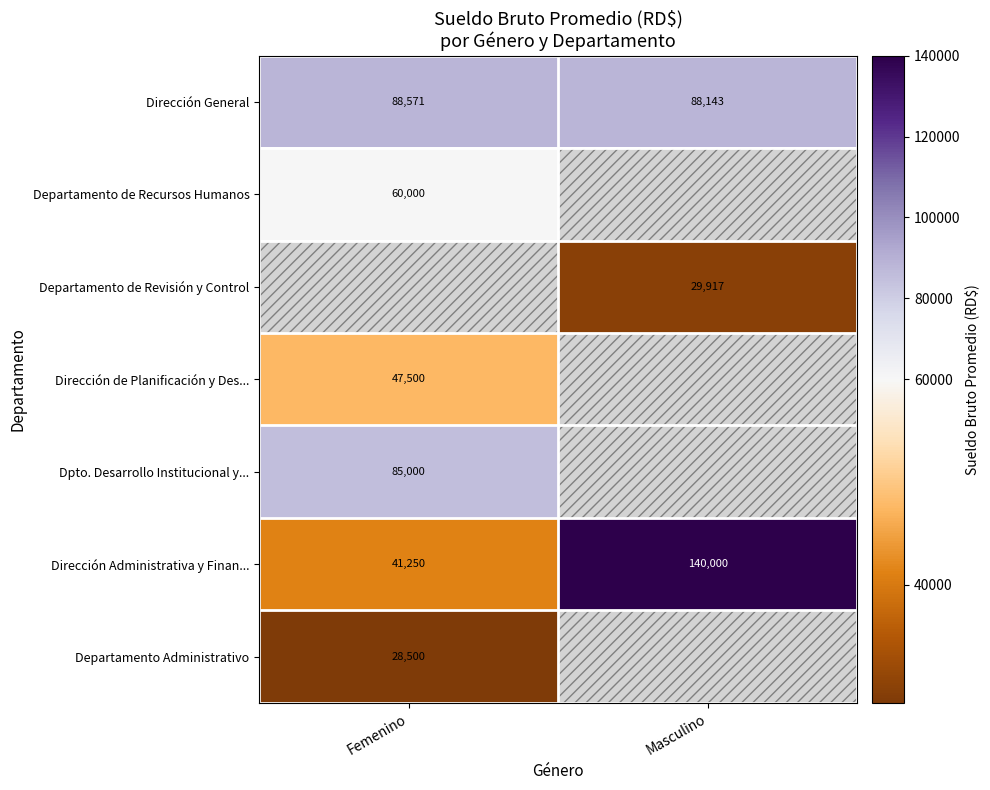

Where is Dirección Administrativa y Finan... nearest to the value 90625?

Femenino